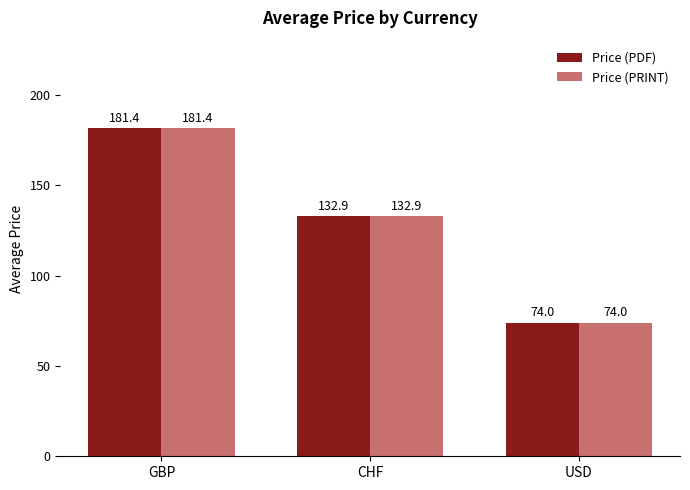

What are all the series names shown in the legend?

Price (PDF), Price (PRINT)